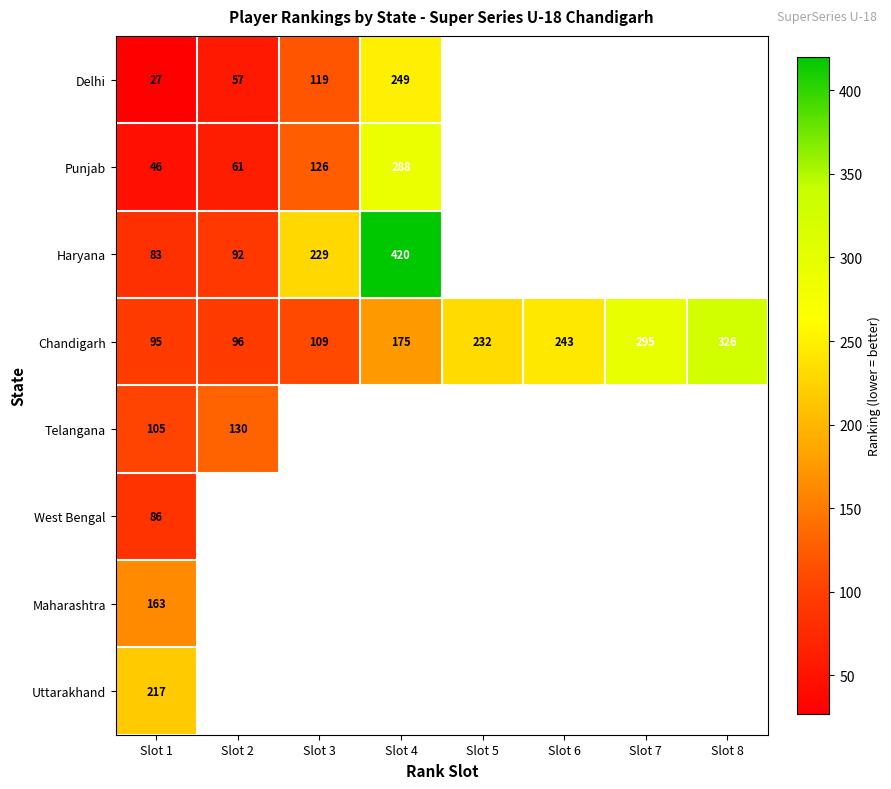

The Maharashtra series shows 246 at Slot 1. True or false?

False